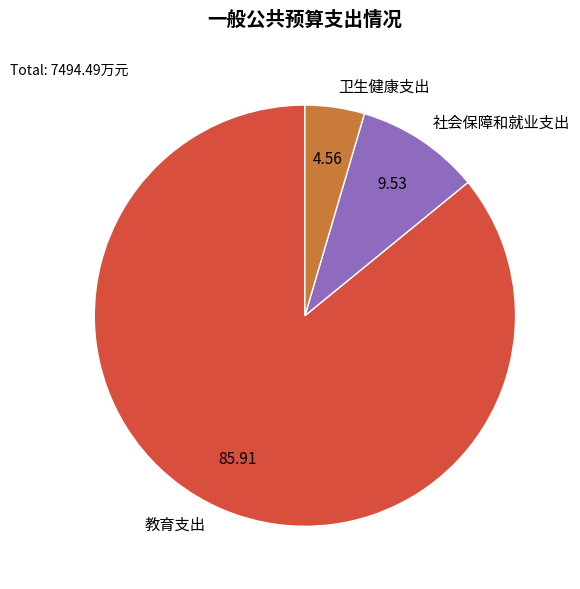

Does 社会保障和就业支出 account for over 50% of the chart?

No